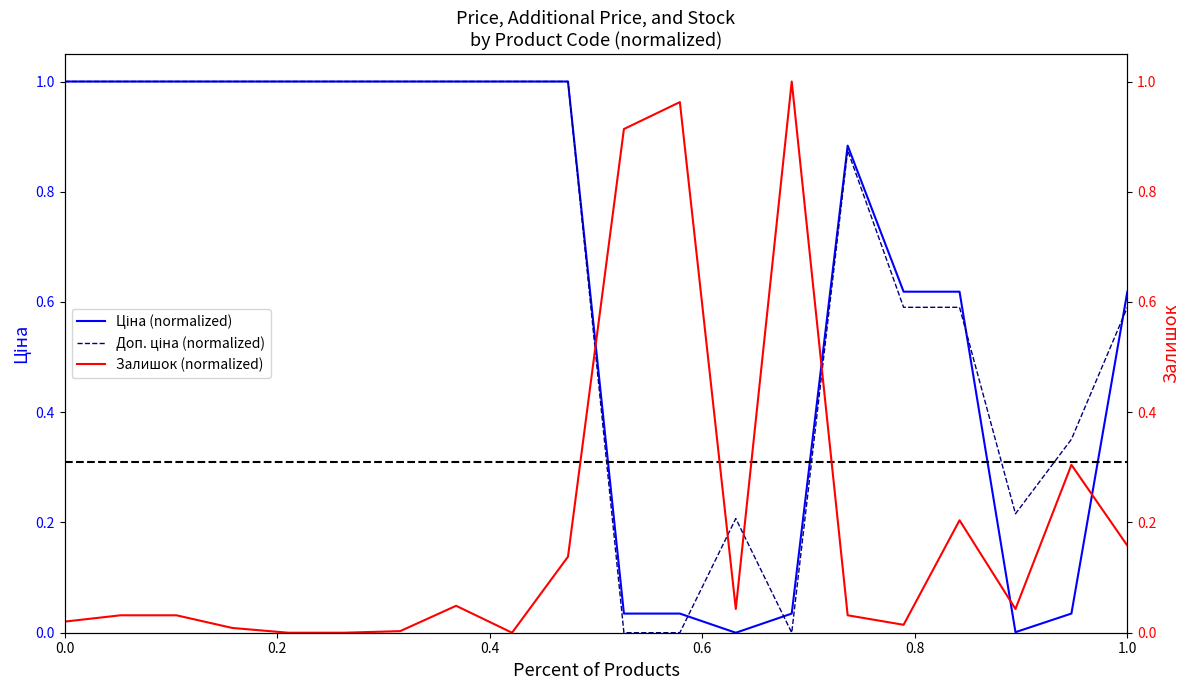

What is the average value of the Доп. ціна series?

0.7